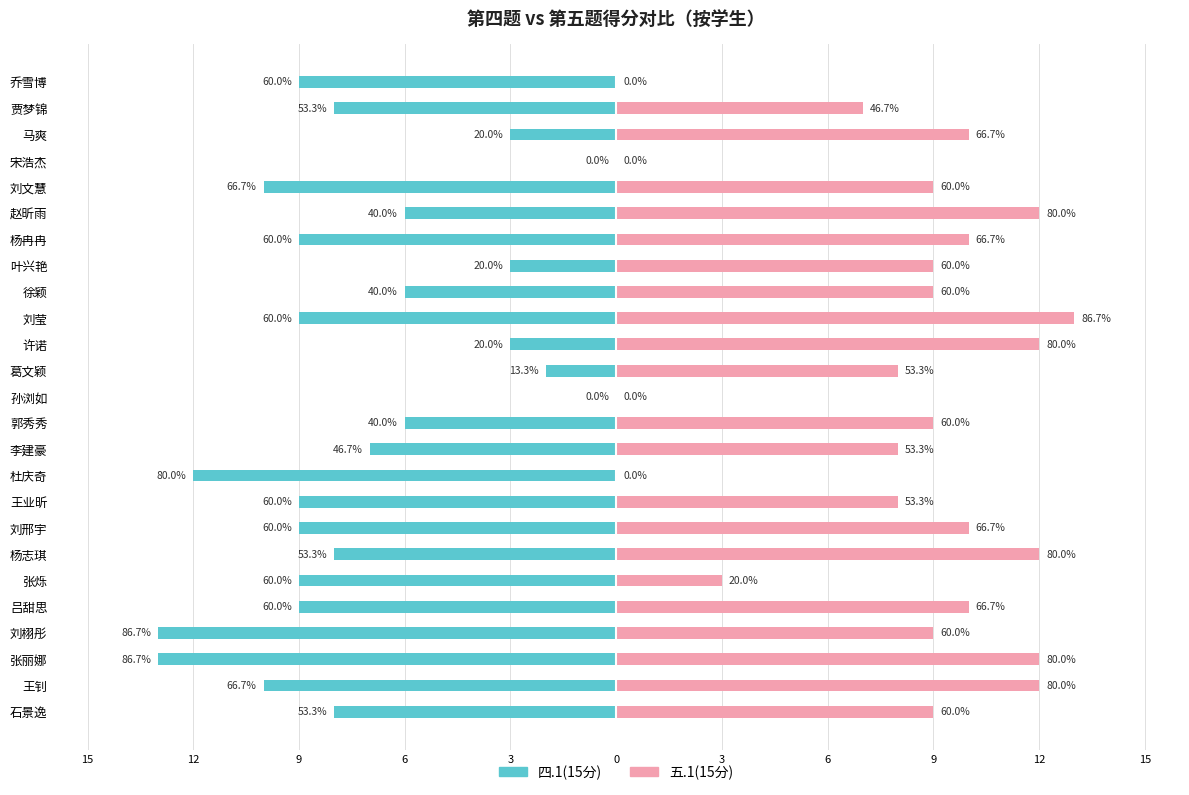

The value of 四.1(15分) at 杜庆奇 is -12. True or false?

True